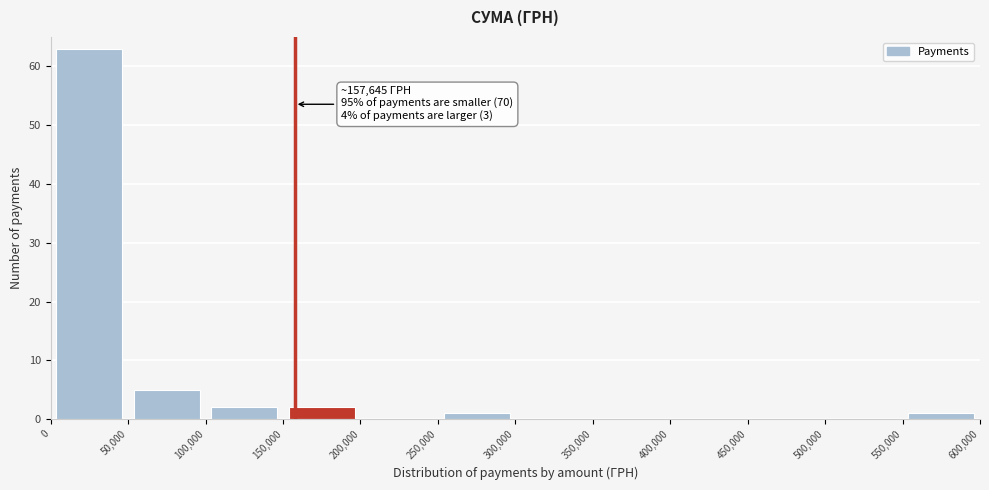

Over which range of the x-axis is the bar tallest?

0 to 50,000